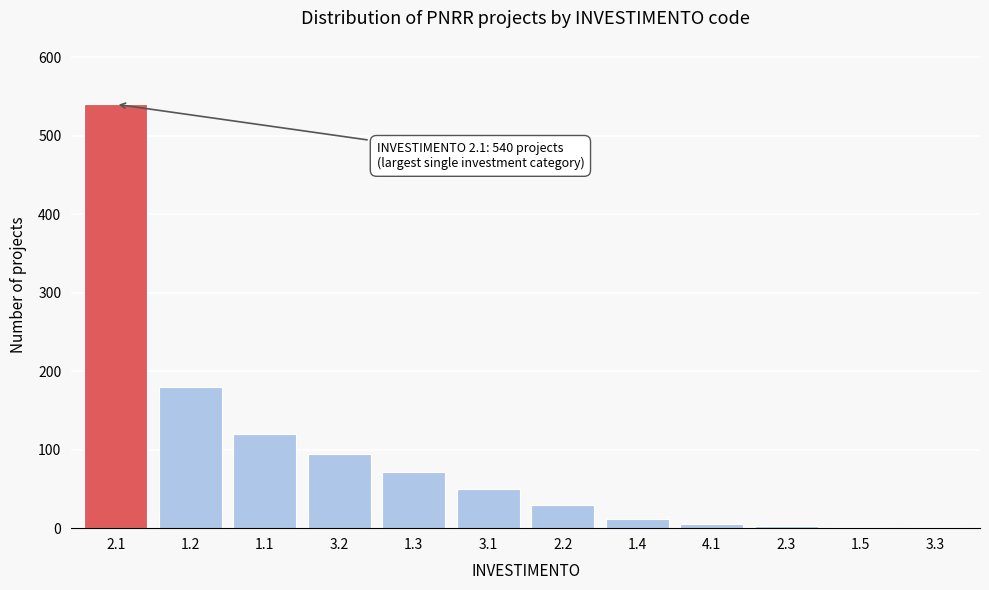

Which has a higher value, 2.1 or 1.1?

2.1